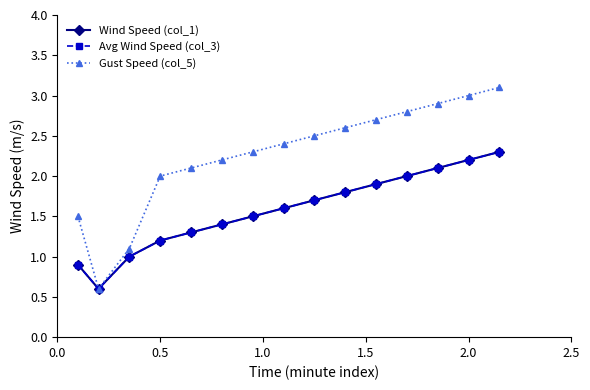

True or false: Wind Speed (col_1) and Gust Speed (col_5) cross at least once.

False